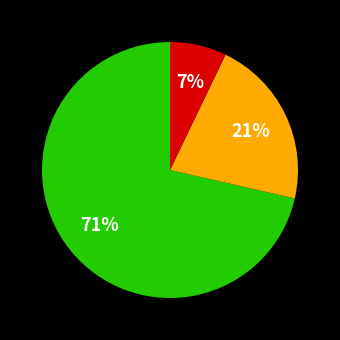

Is there any slice that represents more than half of the pie?

Yes